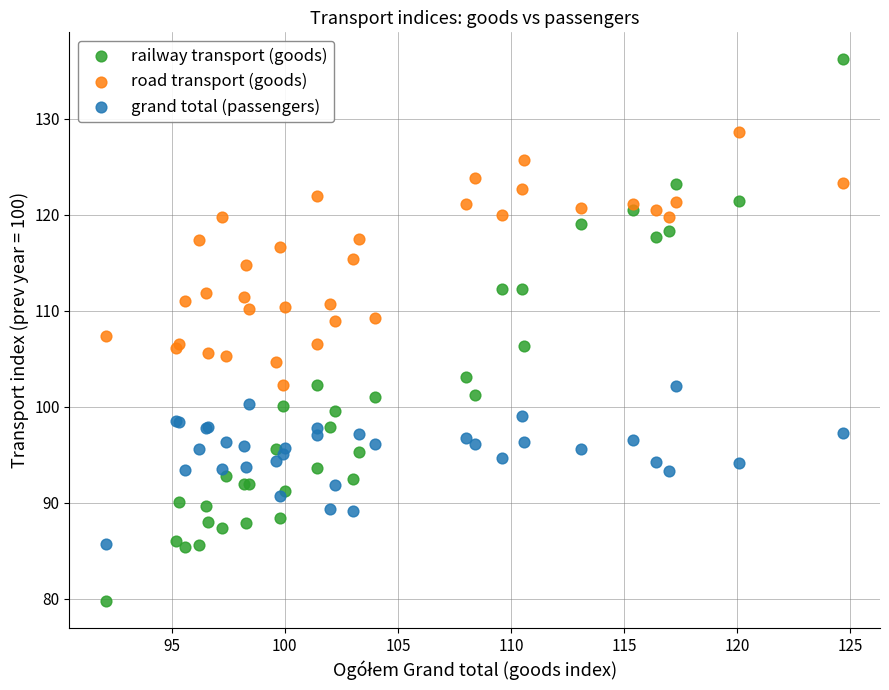

Which series reaches the minimum Y coordinate?

railway transport (goods)